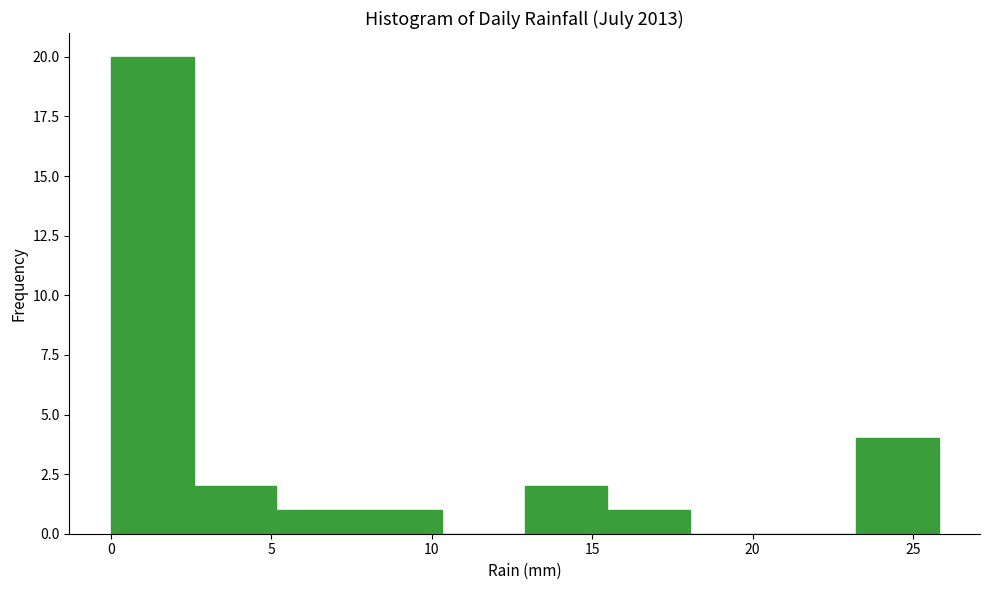

Reading left to right, transcribe this chart: for each bar, give the range it covers on the x-axis and its height. Neither the bar edges nor the heights are printed on the chart, so give them approximately, as read against the axes.

0.0 to 2.5: 20
2.5 to 5.0: 2
5.0 to 7.5: 1
7.5 to 10.5: 1
10.5 to 13.0: 0
13.0 to 15.5: 2
15.5 to 18.0: 1
18.0 to 20.5: 0
20.5 to 23.0: 0
23.0 to 26.0: 4